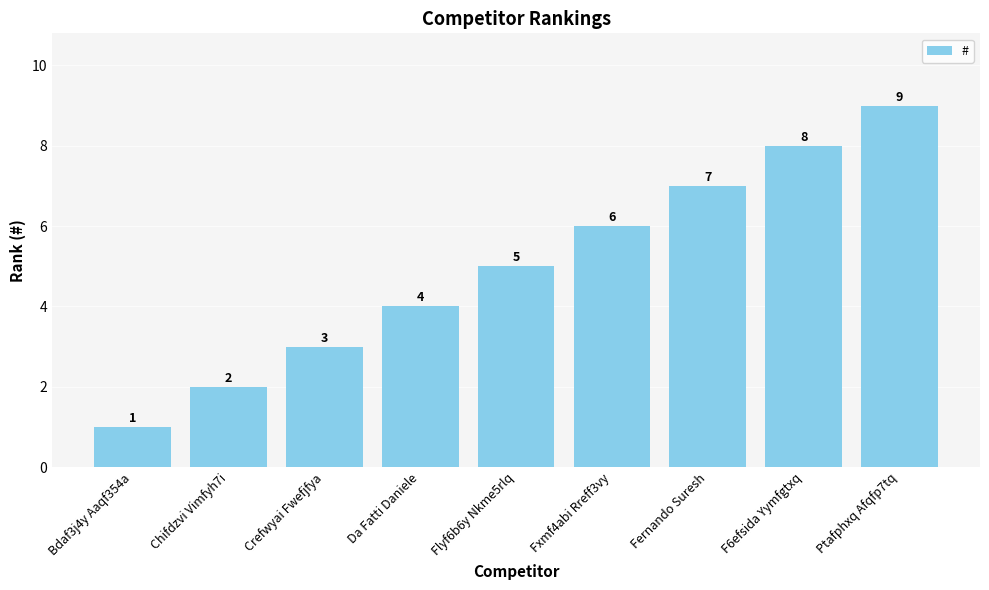

Does the chart contain stacked bars?

No